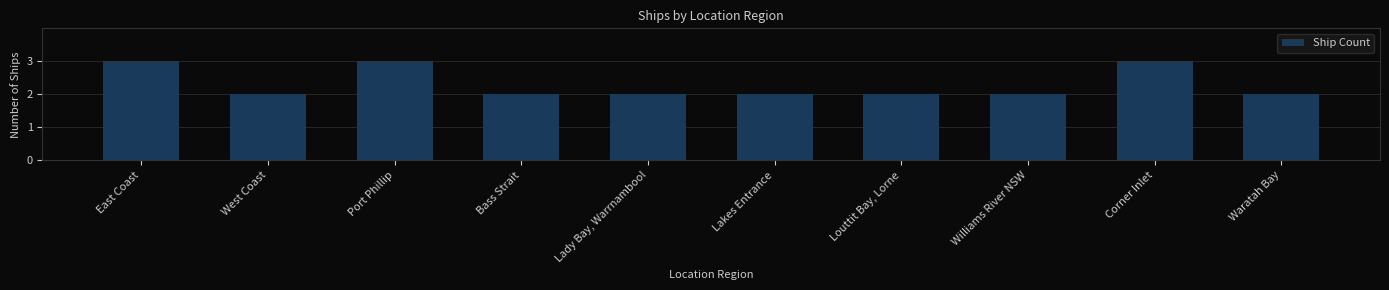

What position from the right is Waratah Bay?

1